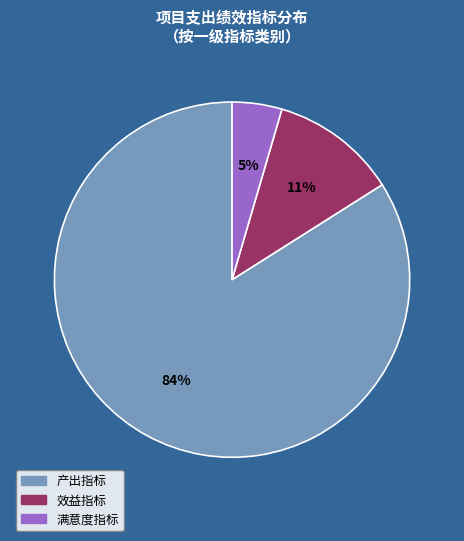

Which category has the smallest portion of the pie?

满意度指标